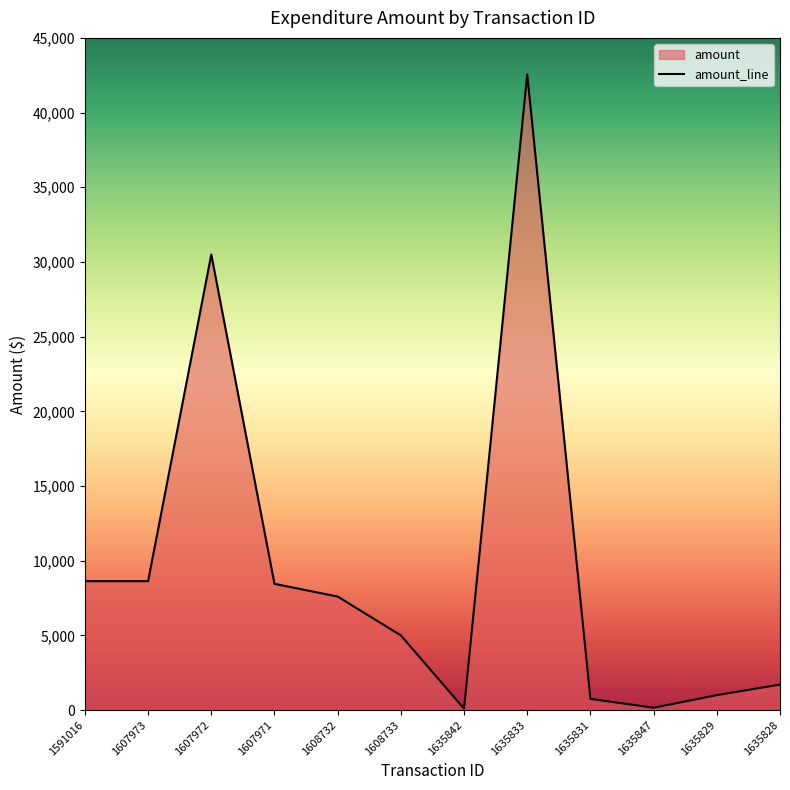

How many data points does each series have?

12